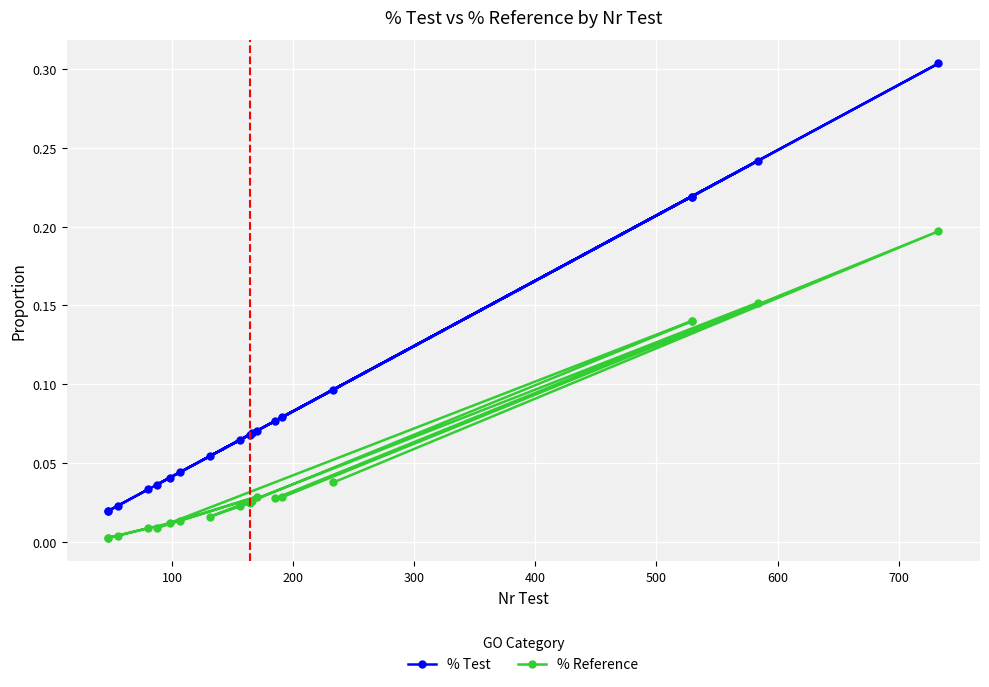

Which series has the largest total across all categories?

% Test